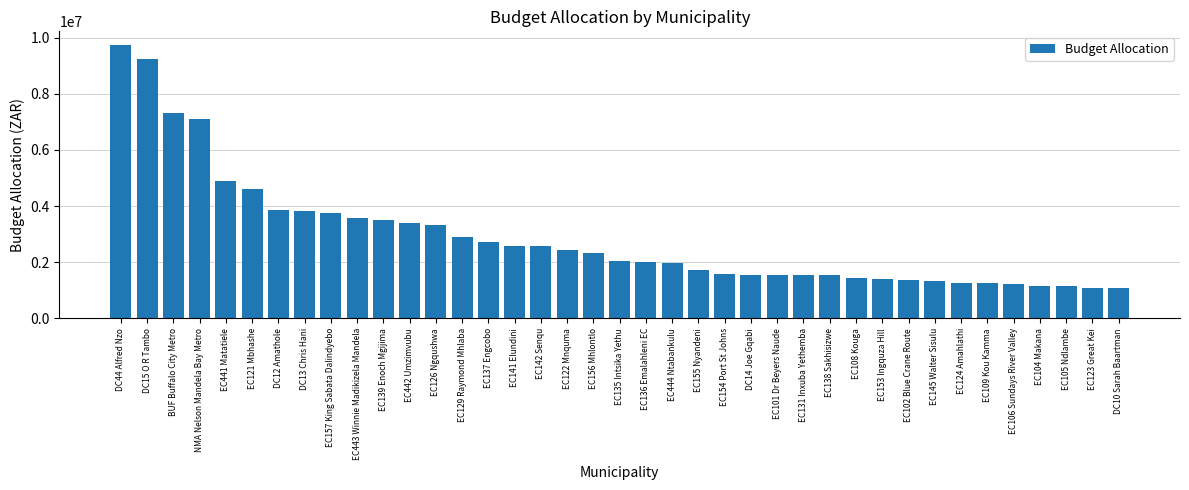

What is the label of the 5th bar from the right?

EC106 Sundays River Valley